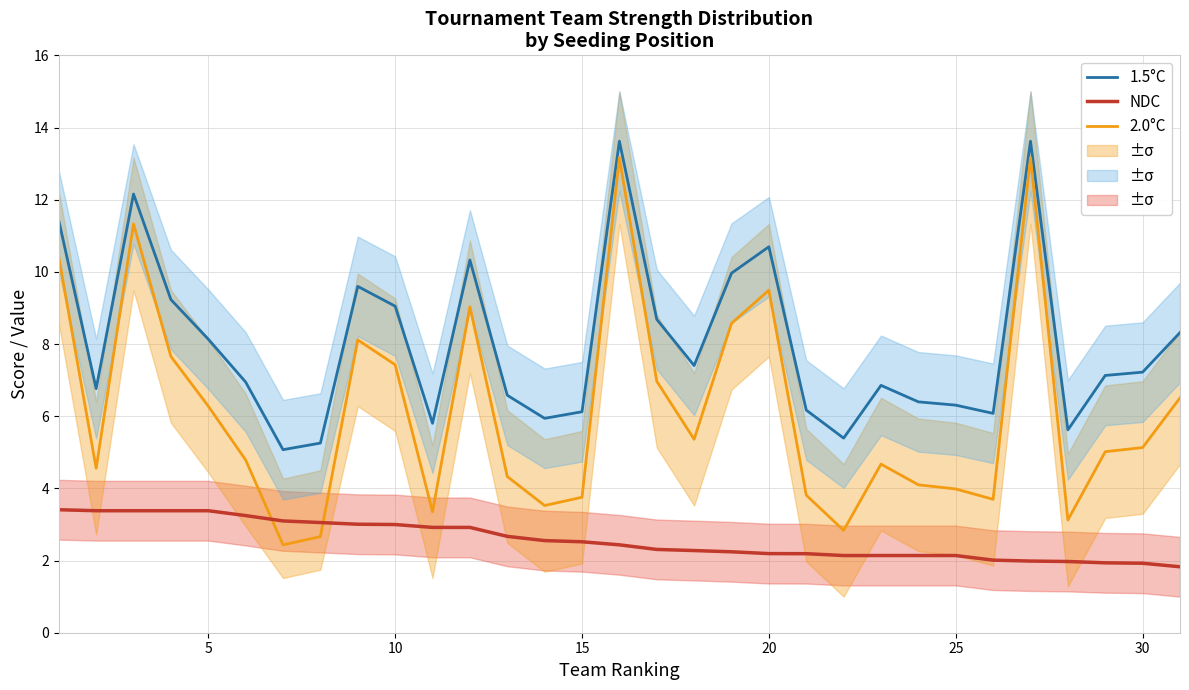

What is the lowest value of the 1.5°C series?

5.1